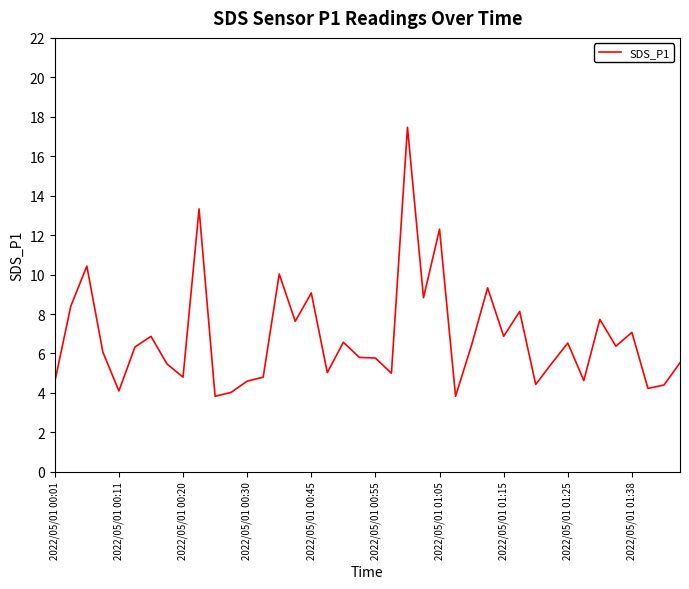

Does the chart have visible grid lines?

No